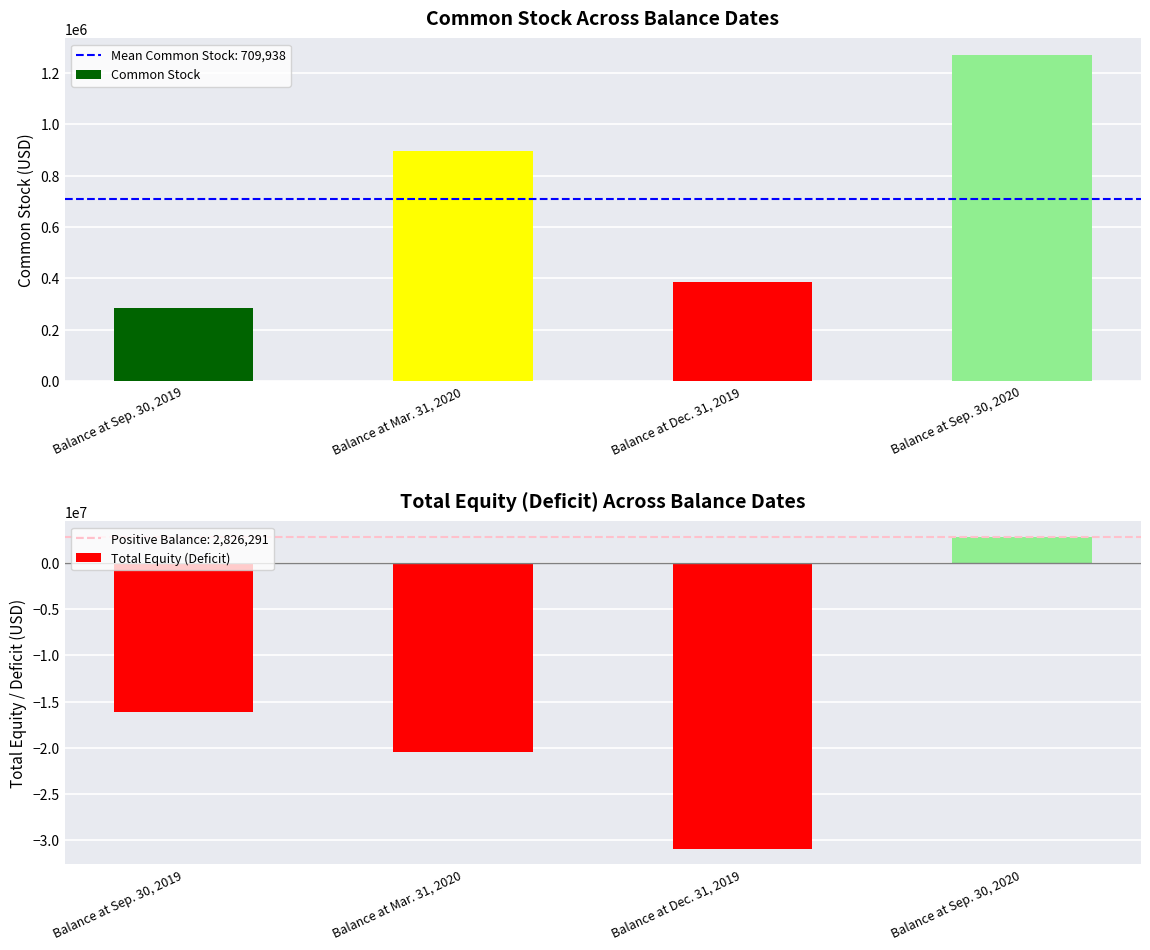

How many series are shown in this chart?

2